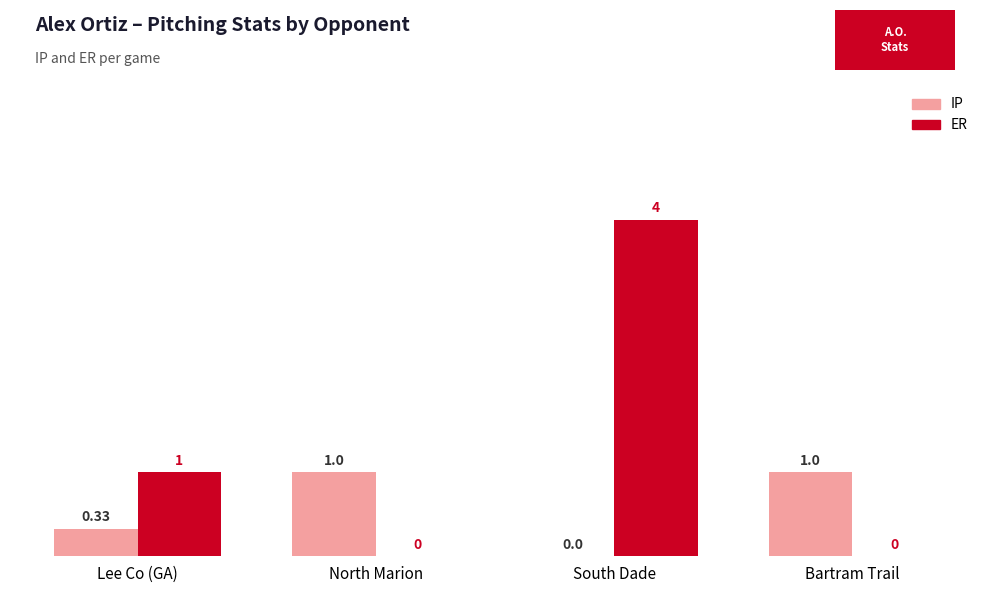

At which label is ER closest to 2?

Lee Co (GA)